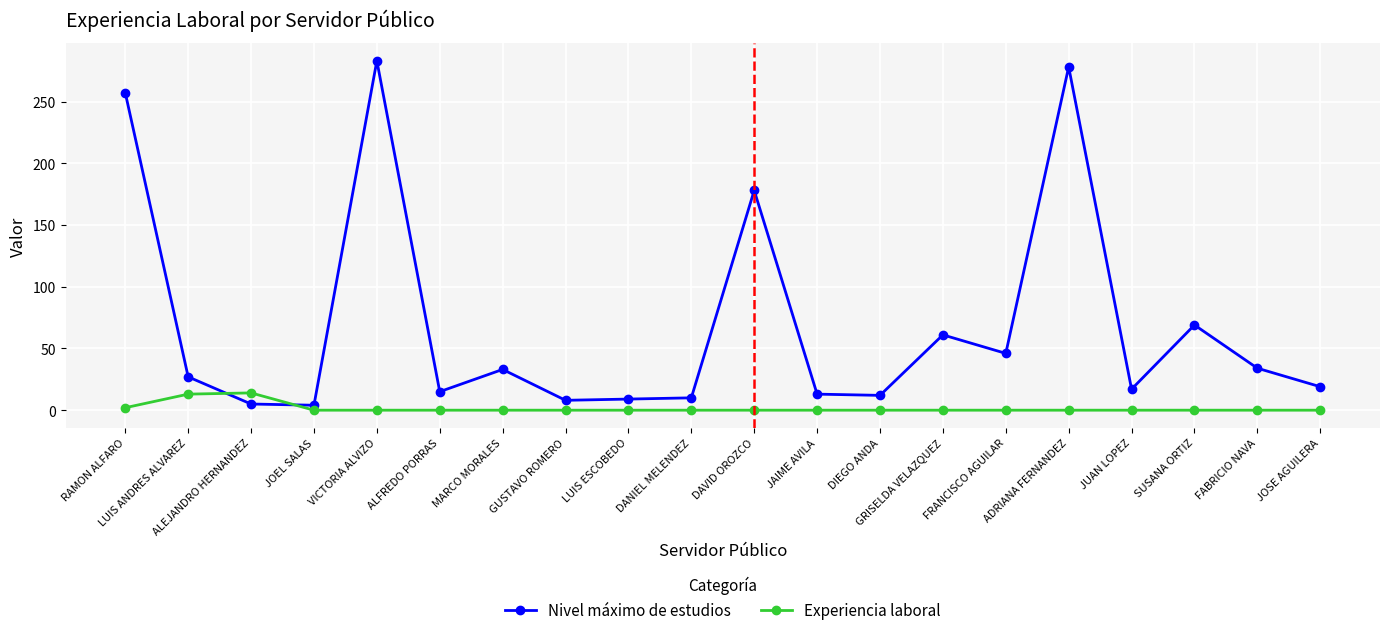

What is the approximate value of Nivel máximo de estudios at VICTORIA ALVIZO?

283